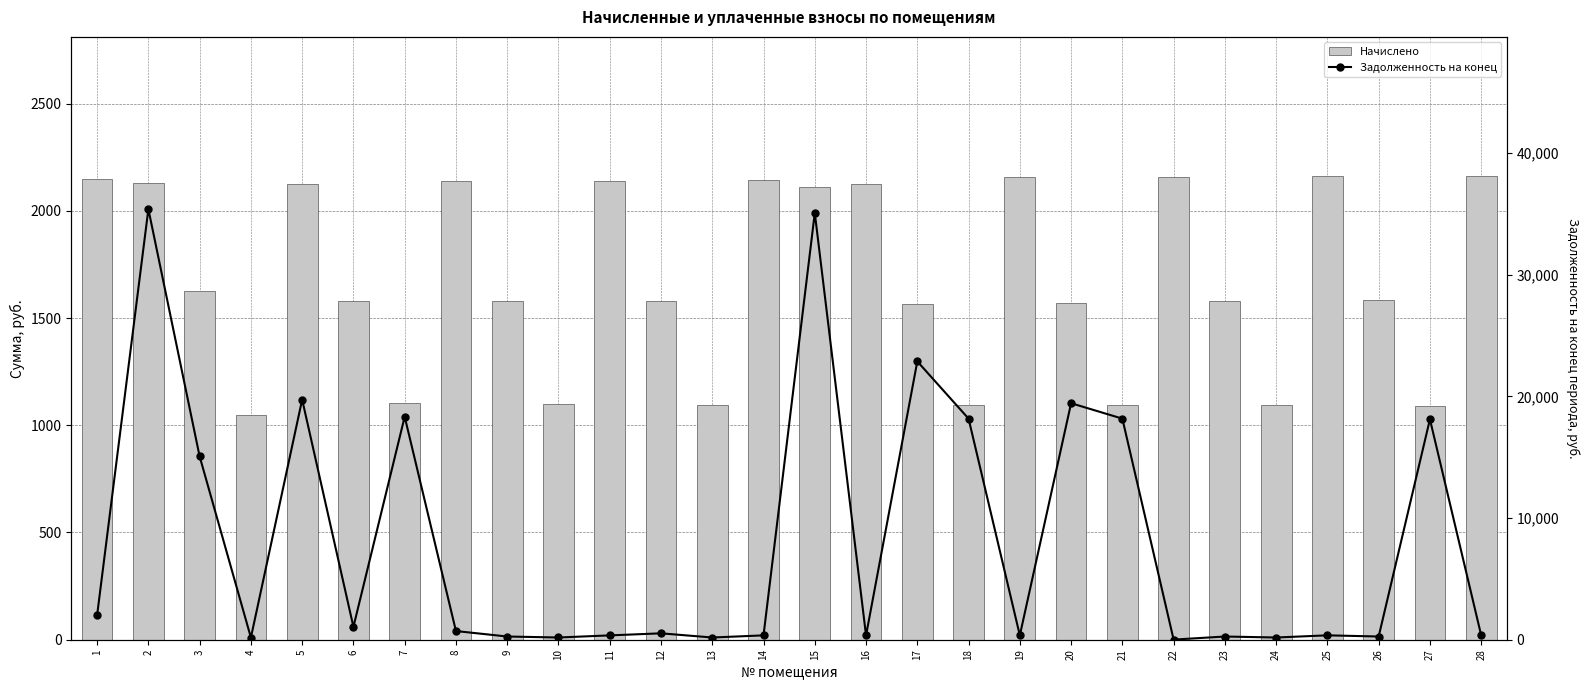

What is the difference between the maximum and minimum values in the nachisleno series?

1113.0